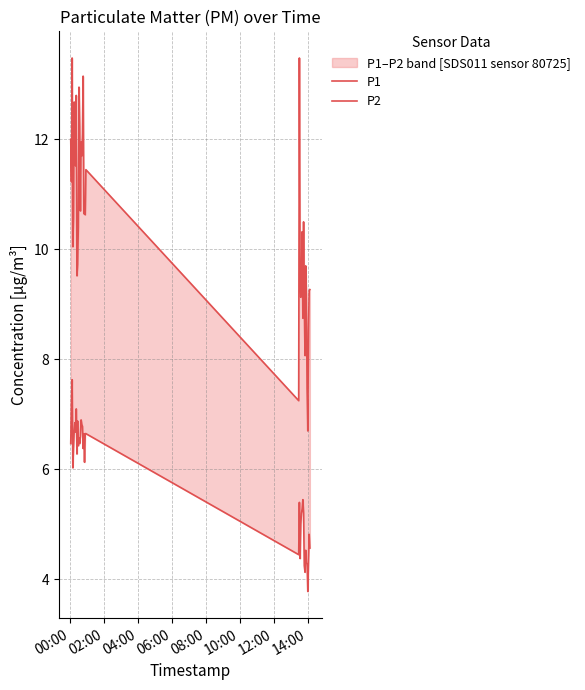

True or false: P2 has more than 1 points higher than both neighbors.

True